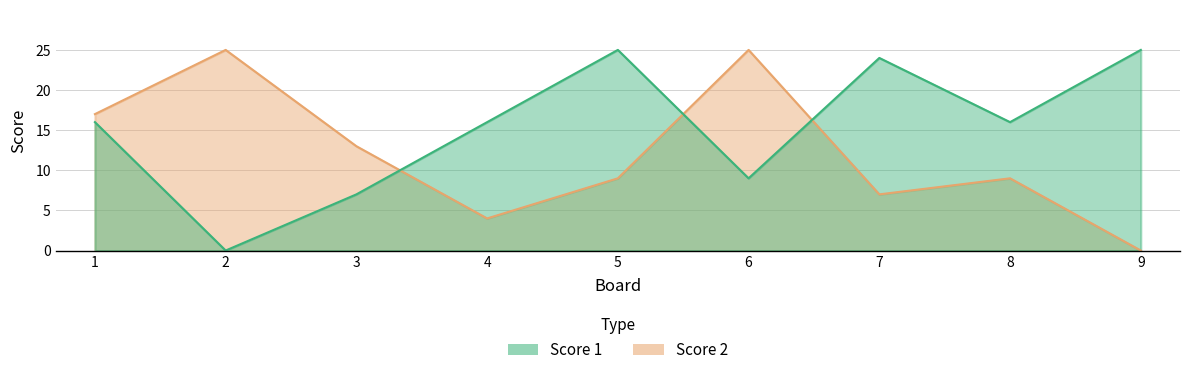

The Score 2 series shows 20 at 3. True or false?

False